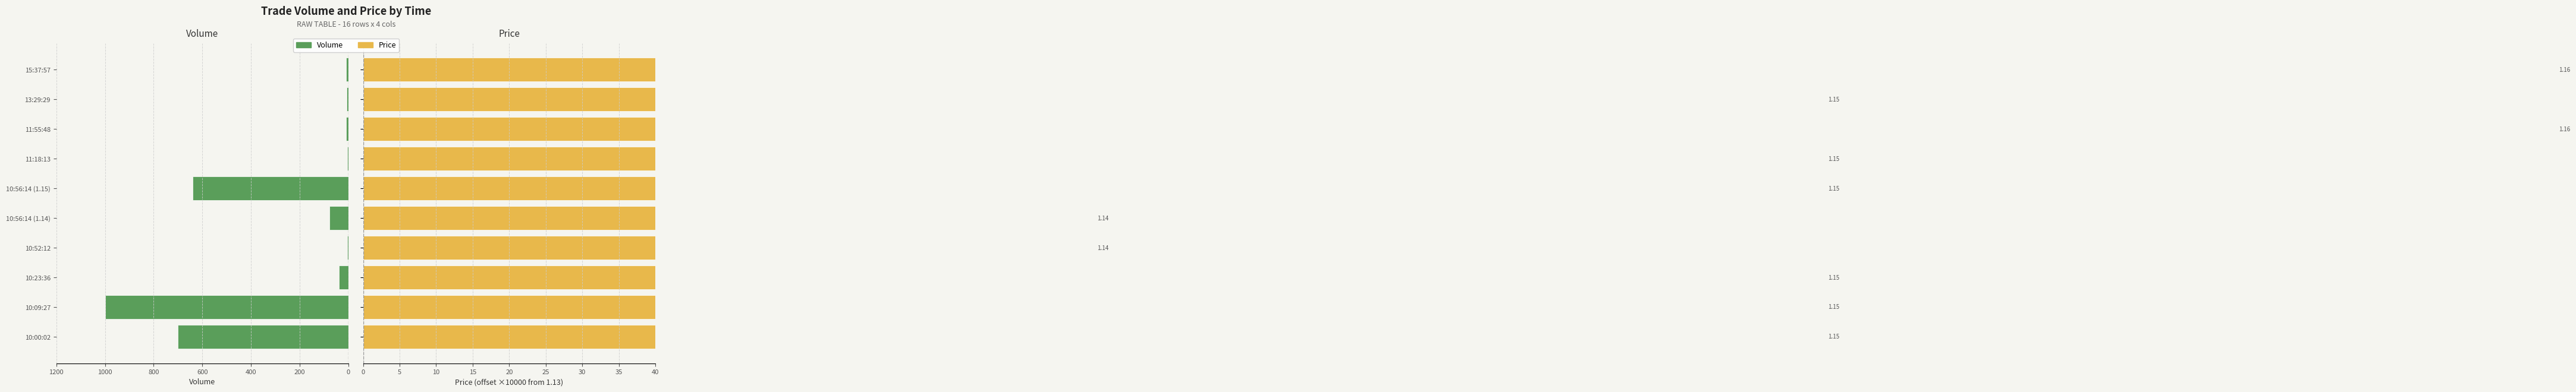

Between 10:00:02 and 10:23:36, which series saw the biggest shift?

Volume